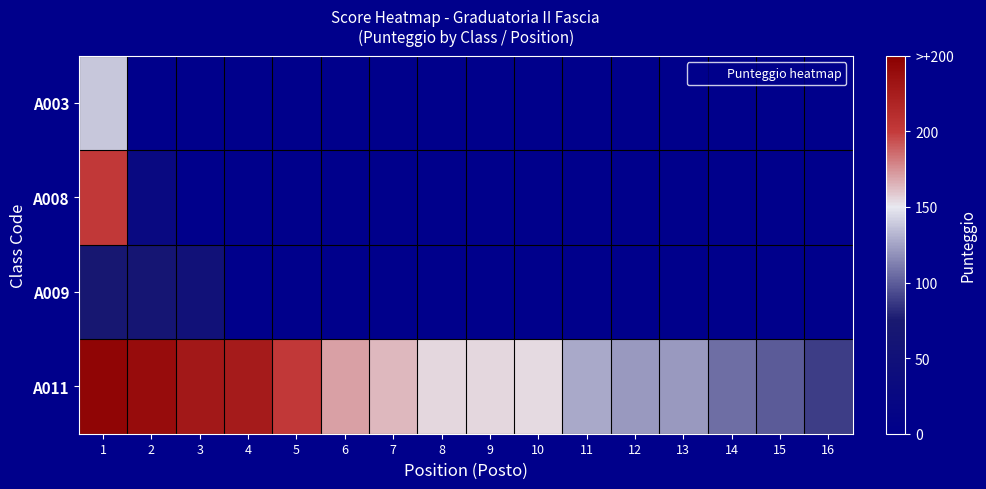

Reading left to right, transcribe all the data shown in this chart.

A003: 1=138	2=0	3=0	4=0	5=0	6=0	7=0	8=0	9=0	10=0	11=0	12=0	13=0	14=0	15=0	16=0
A008: 1=202	2=28	3=0	4=0	5=0	6=0	7=0	8=0	9=0	10=0	11=0	12=0	13=0	14=0	15=0	16=0
A009: 1=70	2=66	3=52	4=0	5=0	6=0	7=0	8=0	9=0	10=0	11=0	12=0	13=0	14=0	15=0	16=0
A011: 1=245	2=239	3=229	4=226	5=202	6=170	7=164	8=155	9=155	10=154	11=127	12=122	13=122	14=106	15=99	16=88